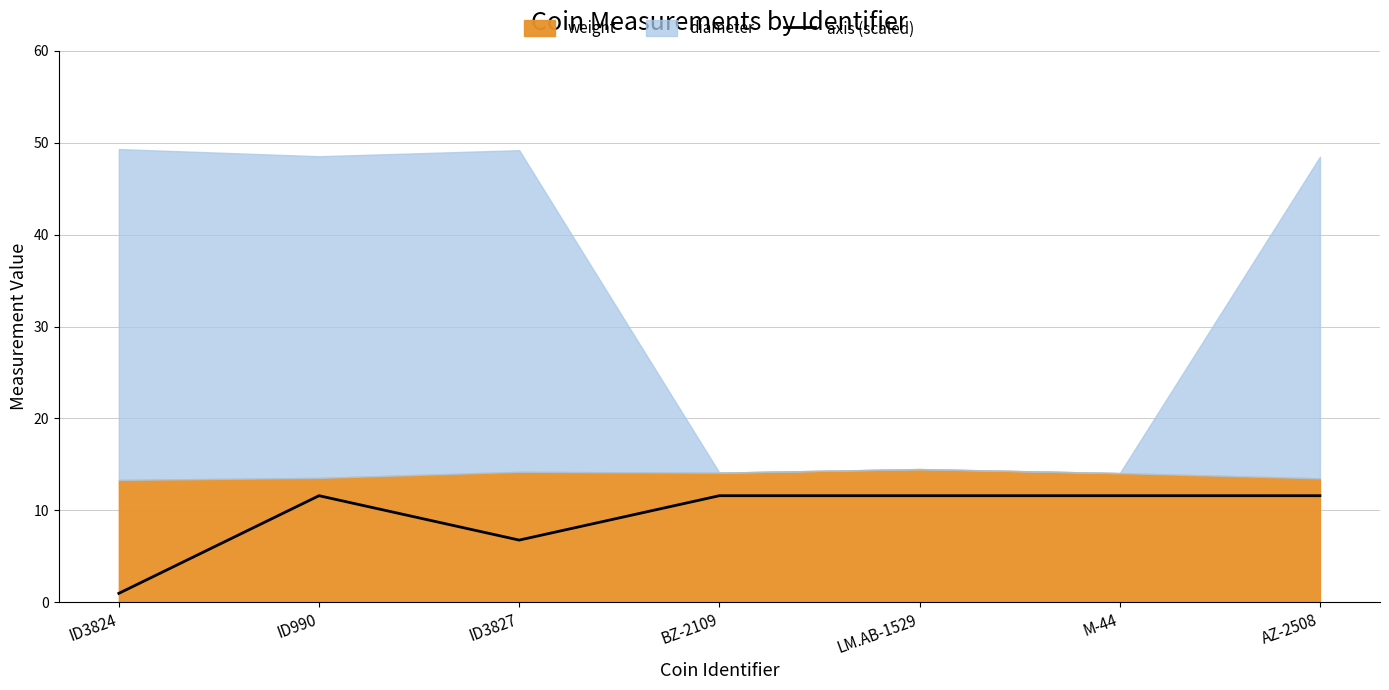

At which label is axis (scaled) closest to 6?

ID3827